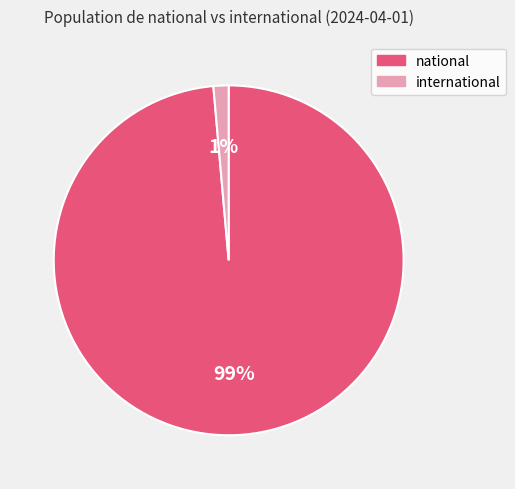

Which category has the smallest portion of the pie?

international